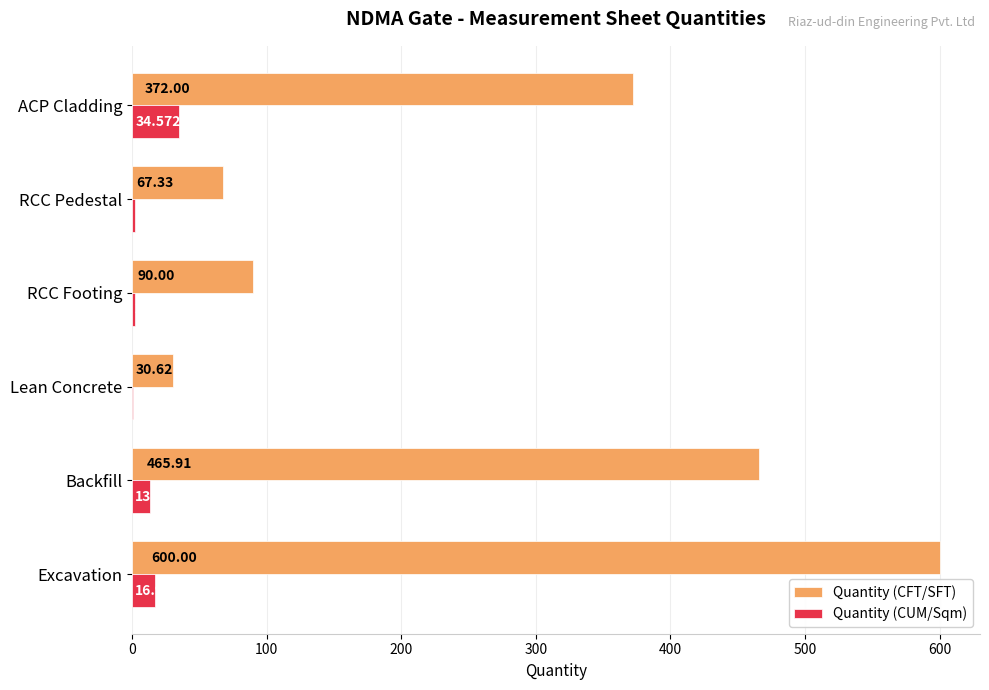

Which series has the largest total across all categories?

Quantity (CFT/SFT)